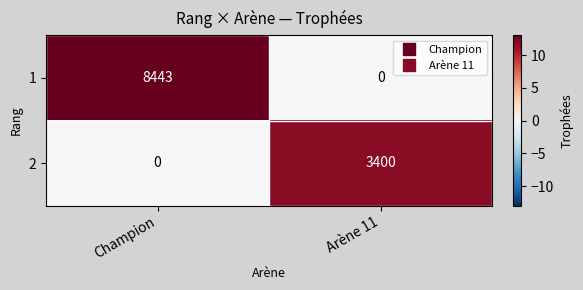

Reading left to right, extract all data points from this chart.

1: Champion=8443	Arène 11=0
2: Champion=0	Arène 11=3400